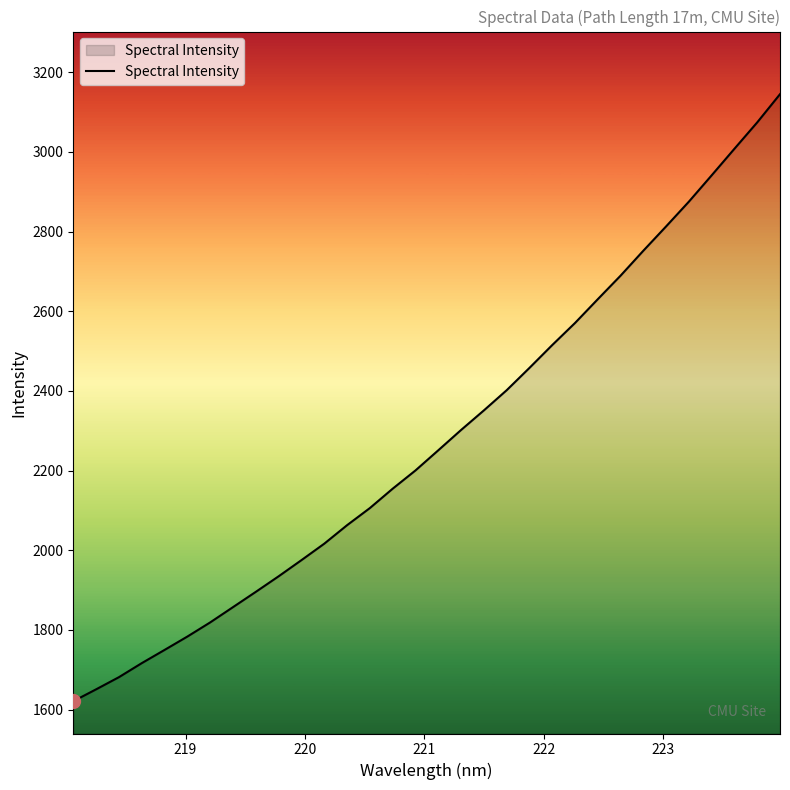

What is the maximum value shown in the chart?

3145.1